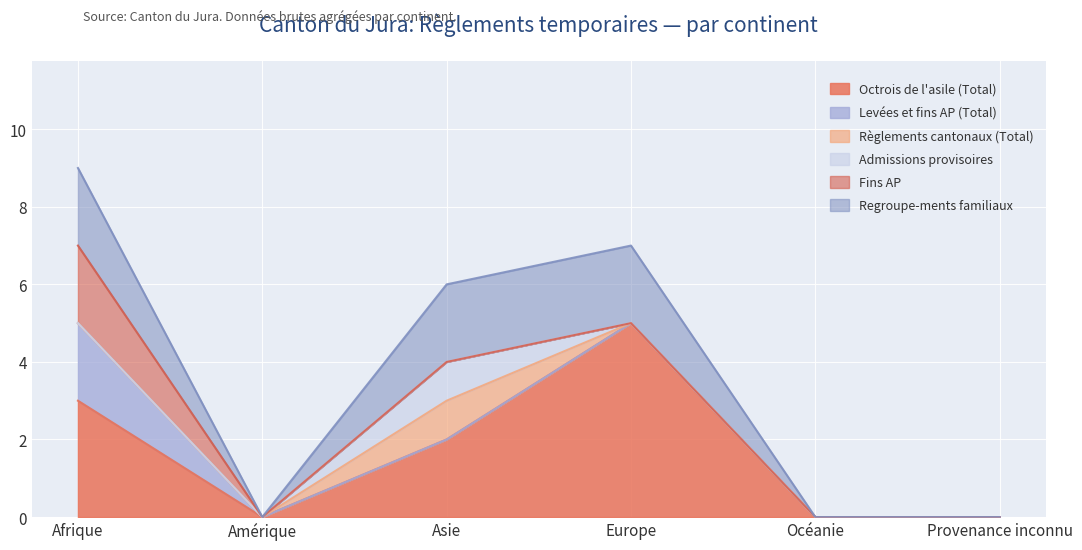

Is the value of Admissions provisoires at Océanie greater than the value of Règlements cantonaux (Total) at Amérique?

No